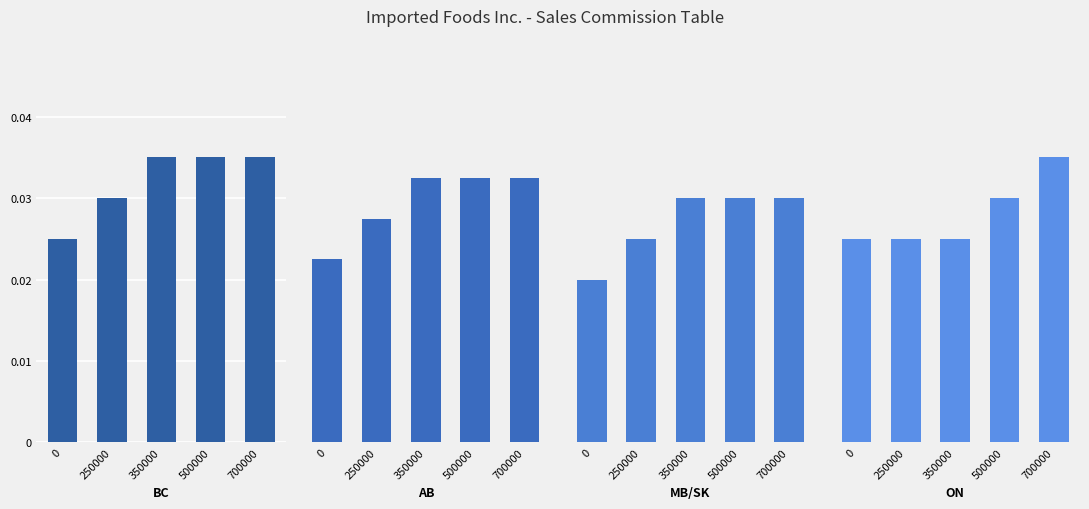

What is the total value across all series at 500000?

0.1